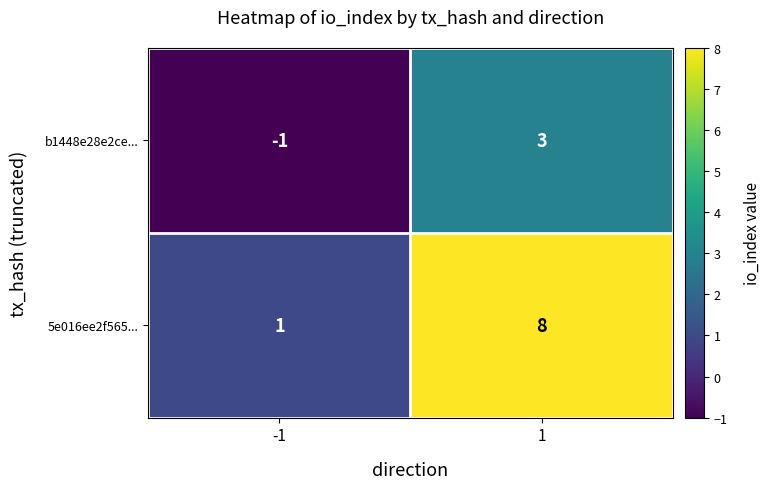

How many series are shown in this chart?

2